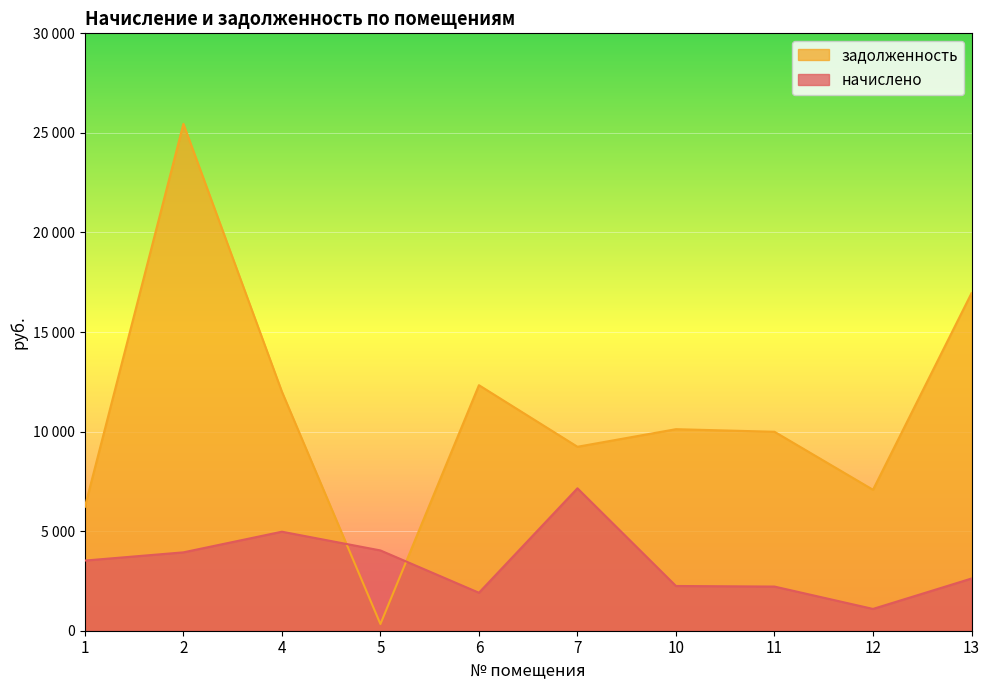

The value of задолженность at 1 is 2493.3. True or false?

False